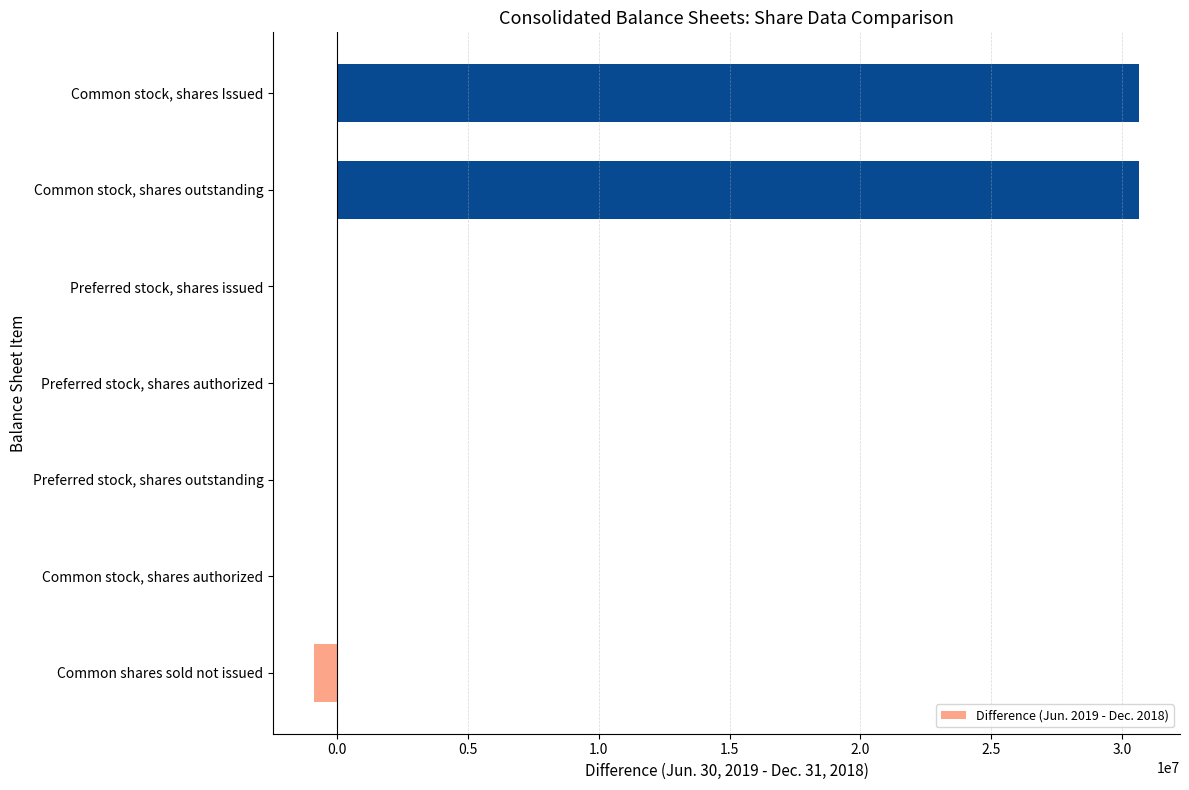

Between Common stock, shares authorized and Common stock, shares Issued, which is larger?

Common stock, shares Issued